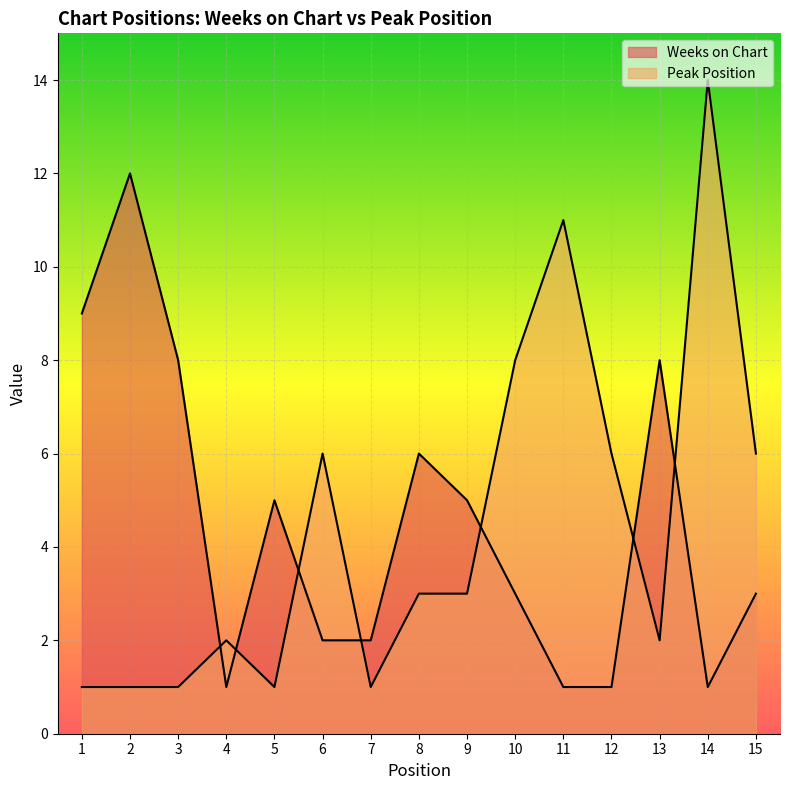

How many lines are shown in the chart?

2